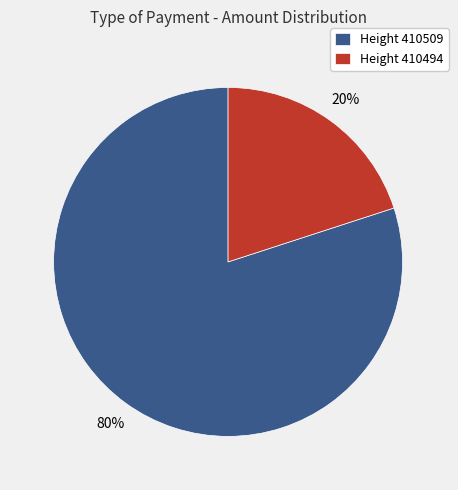

Between Height 410509 and Height 410494, which is larger?

Height 410509